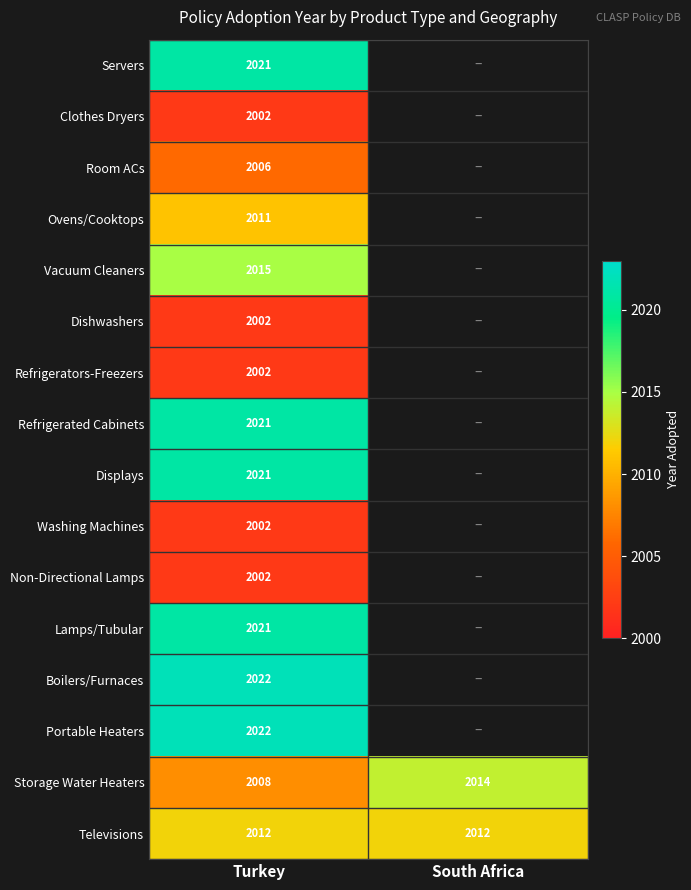

Is it true that Lamps/Tubular equals 683 at Turkey?

False